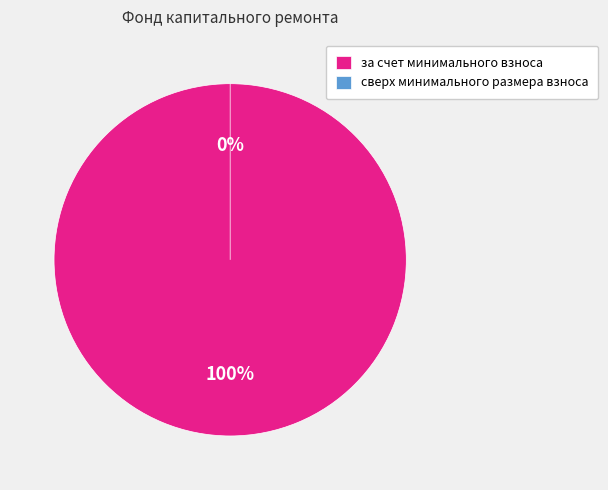

Combined, what portion of the pie is за счет минимального взноса and сверх минимального размера взноса?

100.0%